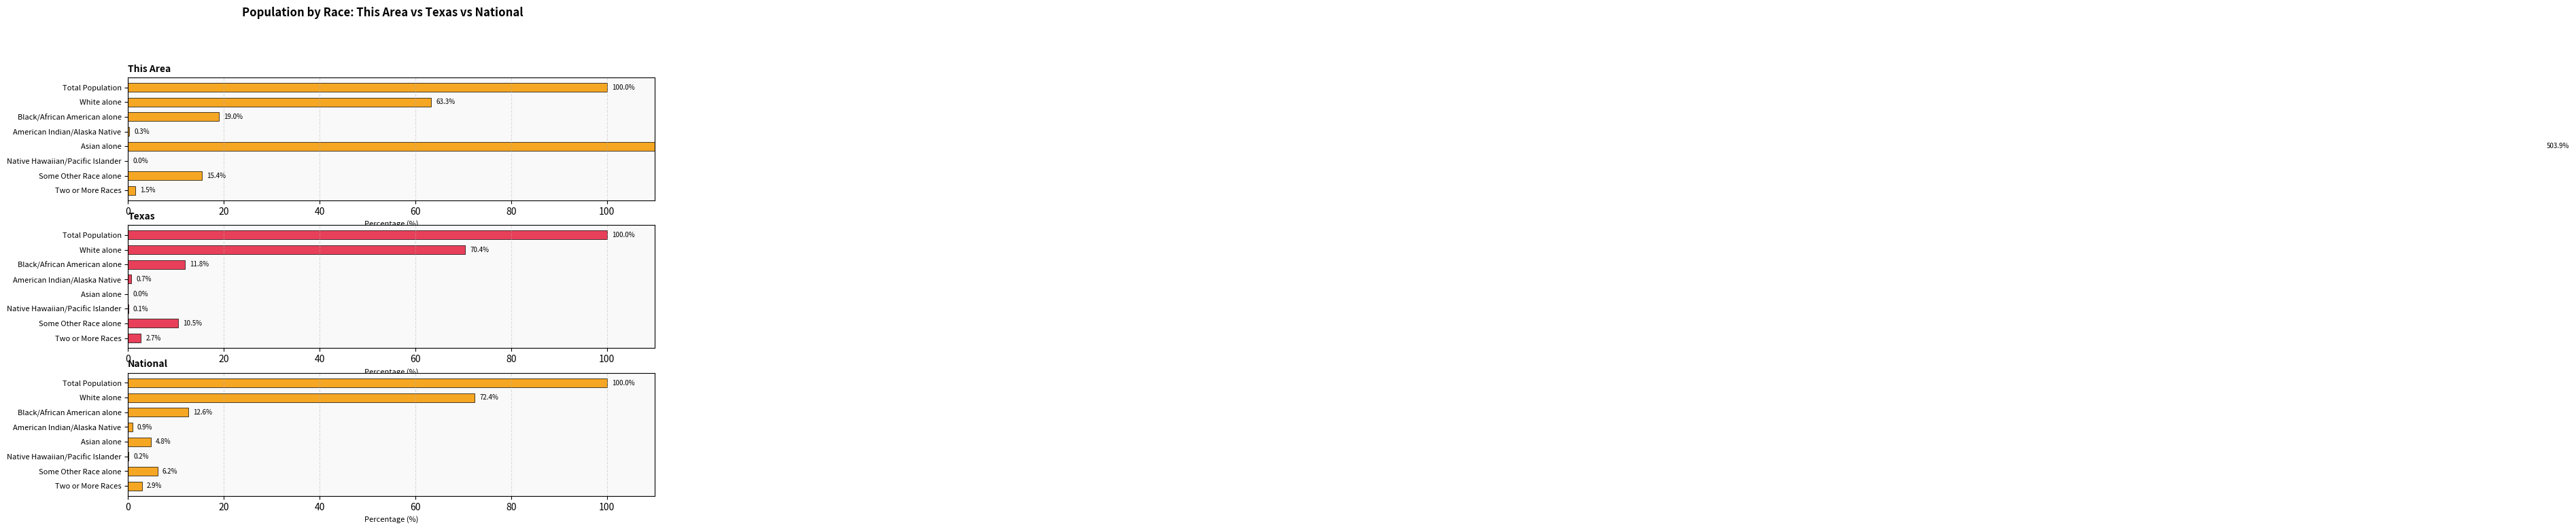

What is the difference between the maximum and minimum values in the Texas series?

100.0